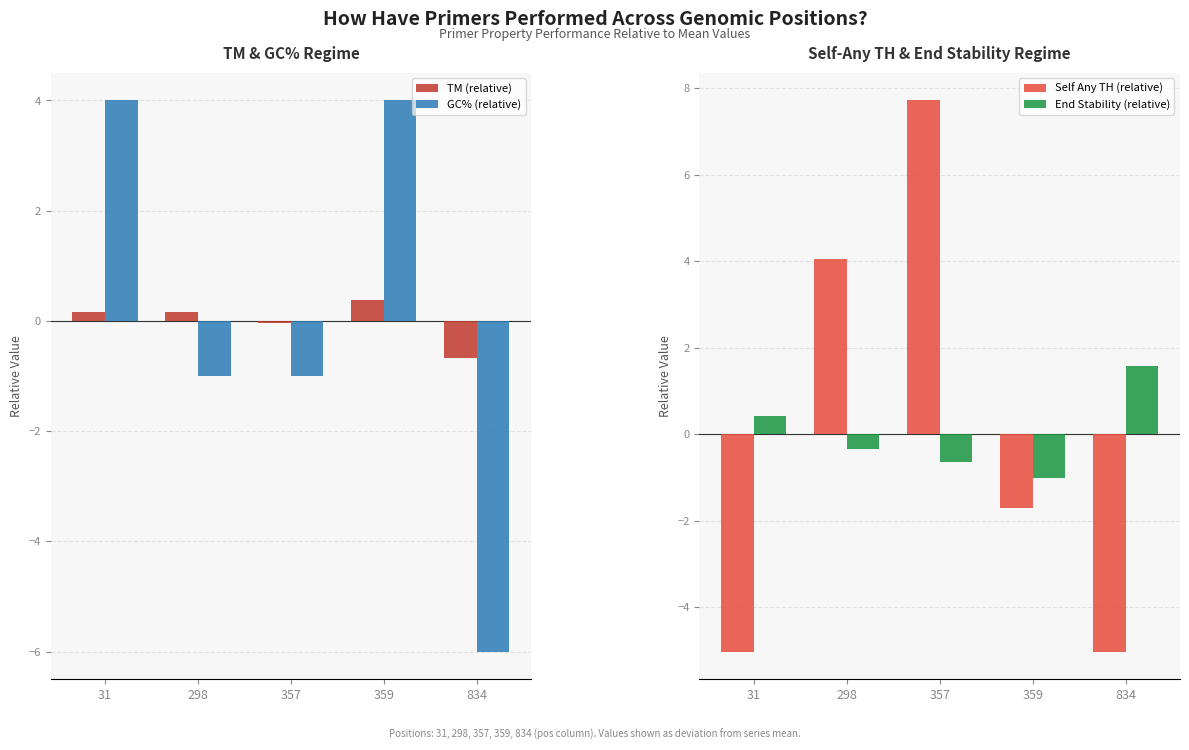

Reading left to right, list all the values displayed in this chart.

TM (relative): 31=0.2	298=0.2	357=-0.0	359=0.4	834=-0.7
GC% (relative): 31=4.0	298=-1.0	357=-1.0	359=4.0	834=-6.0
Self Any TH (relative): 31=-5.0	298=4.1	357=7.7	359=-1.7	834=-5.0
End Stability (relative): 31=0.4	298=-0.3	357=-0.6	359=-1.0	834=1.6